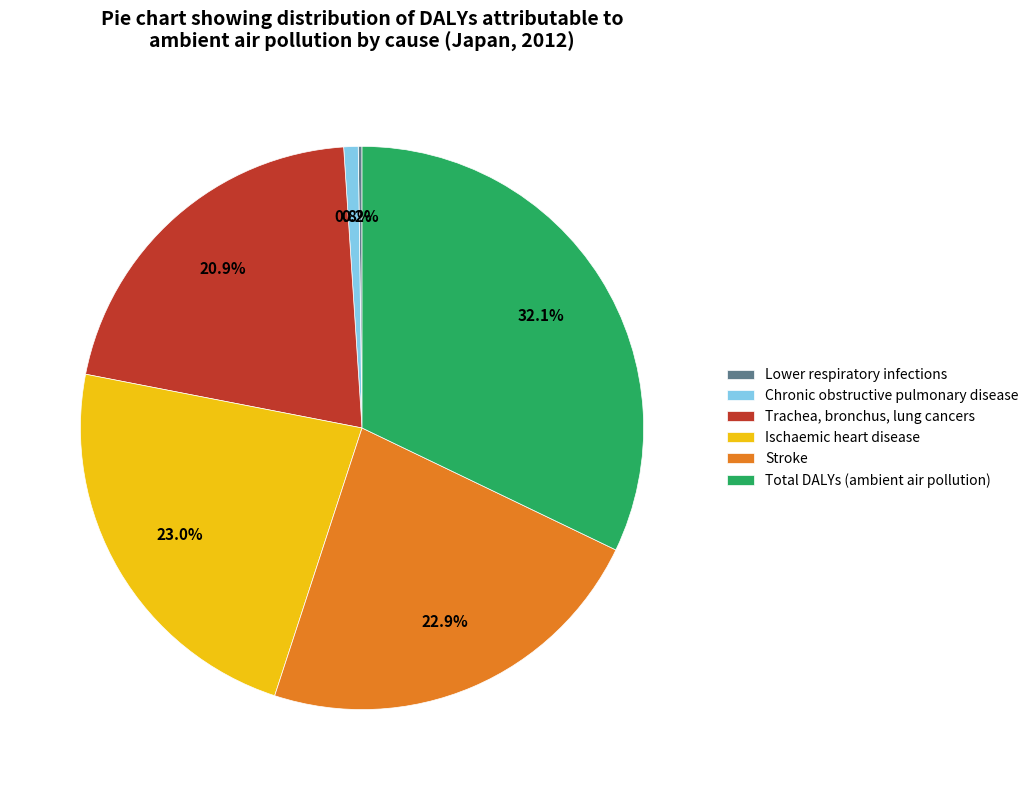

To the nearest percent, what percentage of the pie is Total DALYs (ambient air pollution)?

32%